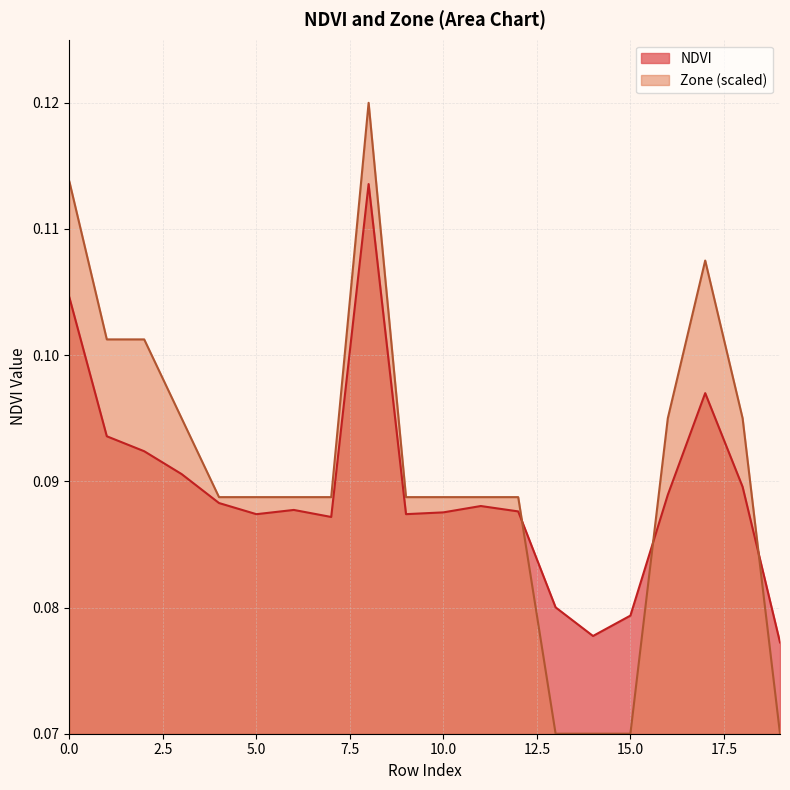

What is the sum of the Zone values at 16 and 5?

0.2